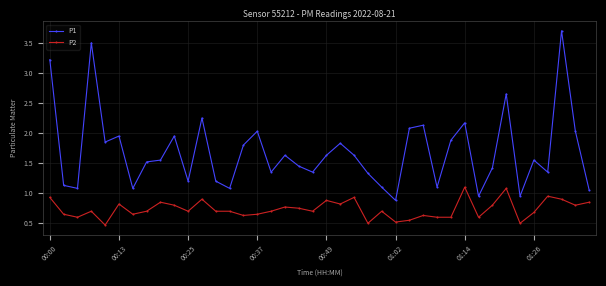

Rank the series by their average value, from highest to lowest.

P1, P2